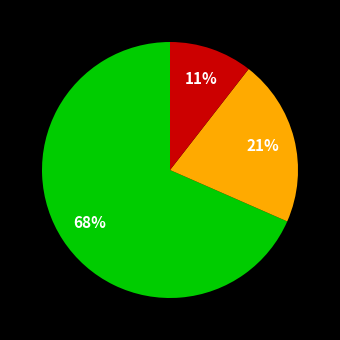

Is there any slice that represents more than half of the pie?

Yes